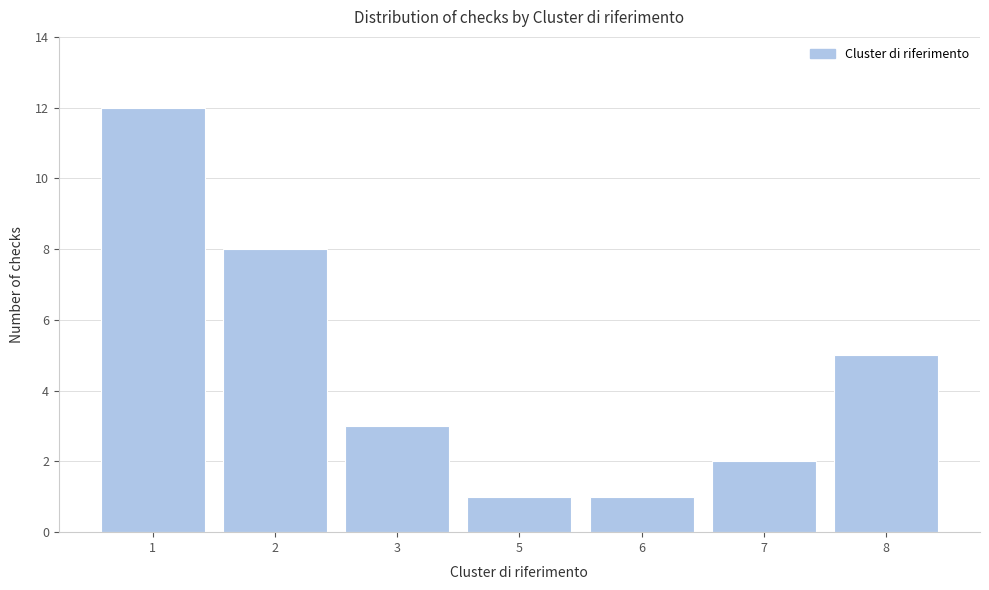

Reading left to right, extract all data points from this chart.

12	8	3	1	1	2	5